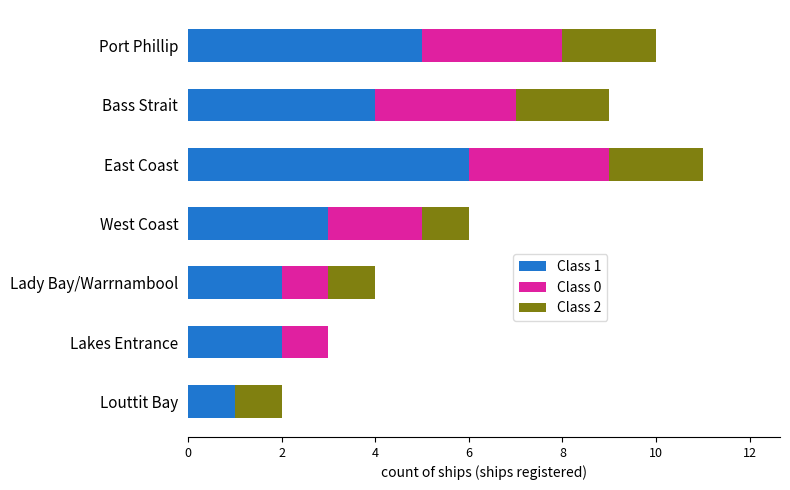

The value of Class 1 at West Coast is 3. True or false?

True